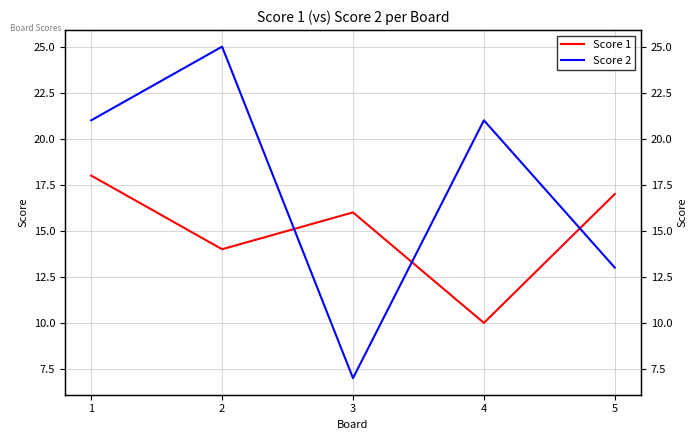

At which category is the sum across all series the highest?

1